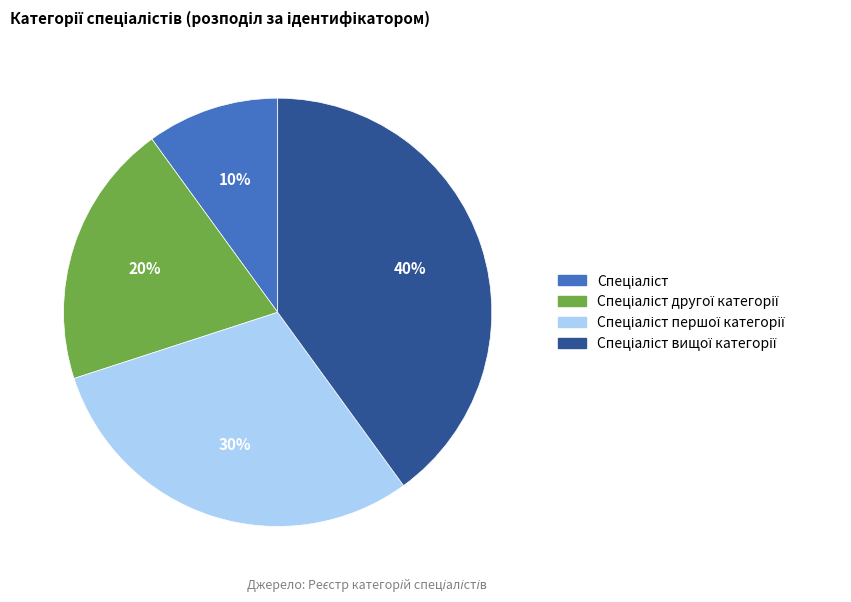

Is there any slice that represents more than half of the pie?

No